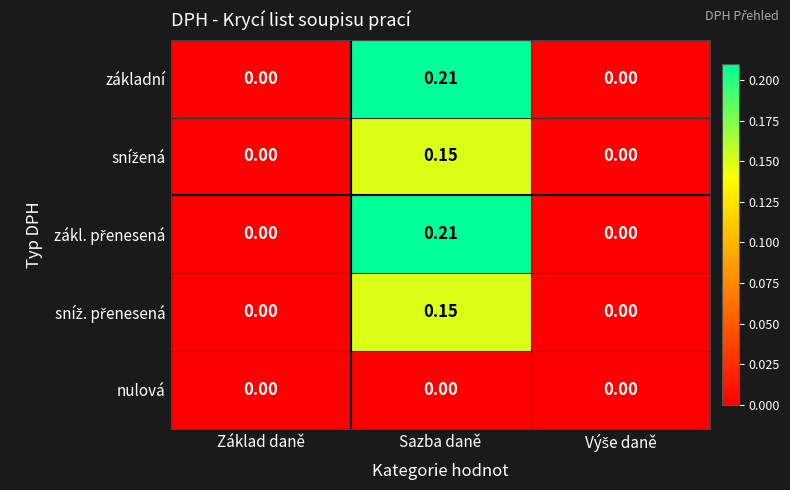

Count the number of data series in this chart.

5